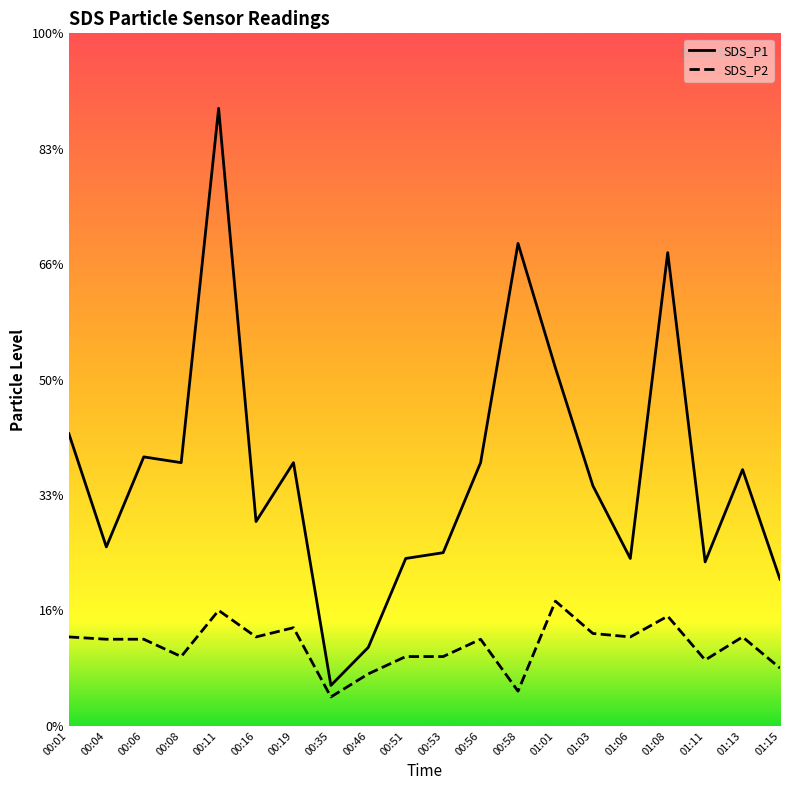

Rank the series by their maximum value, from lowest to highest.

SDS_P2, SDS_P1